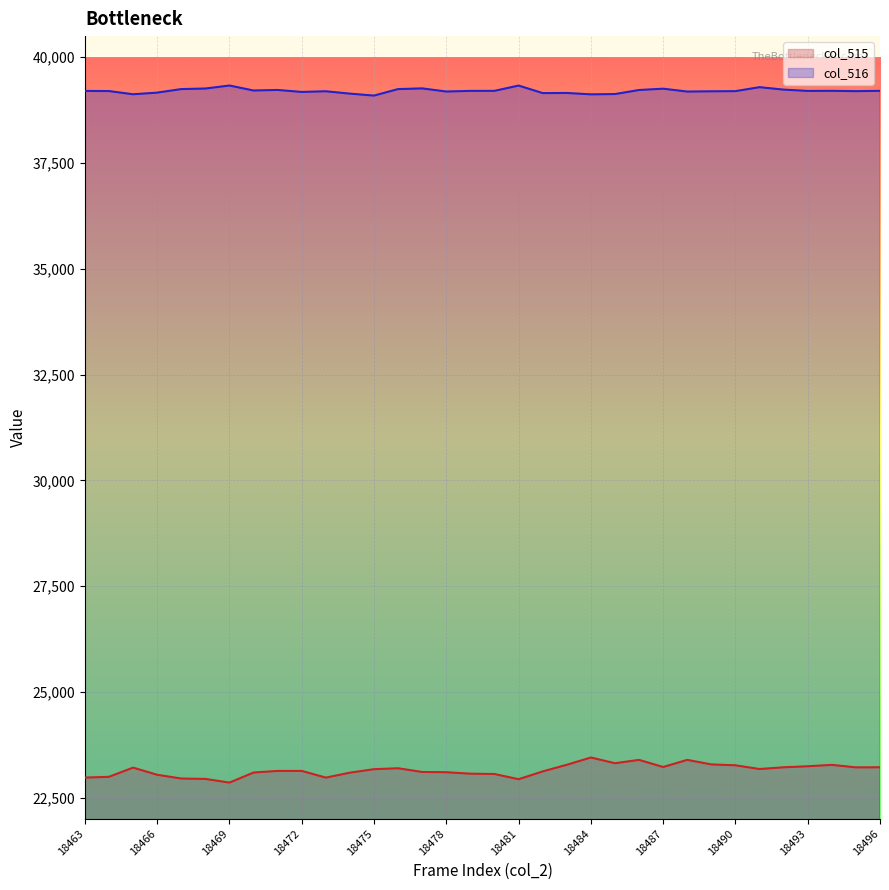

Is it true that col_516 equals 7919 at 18492?

False